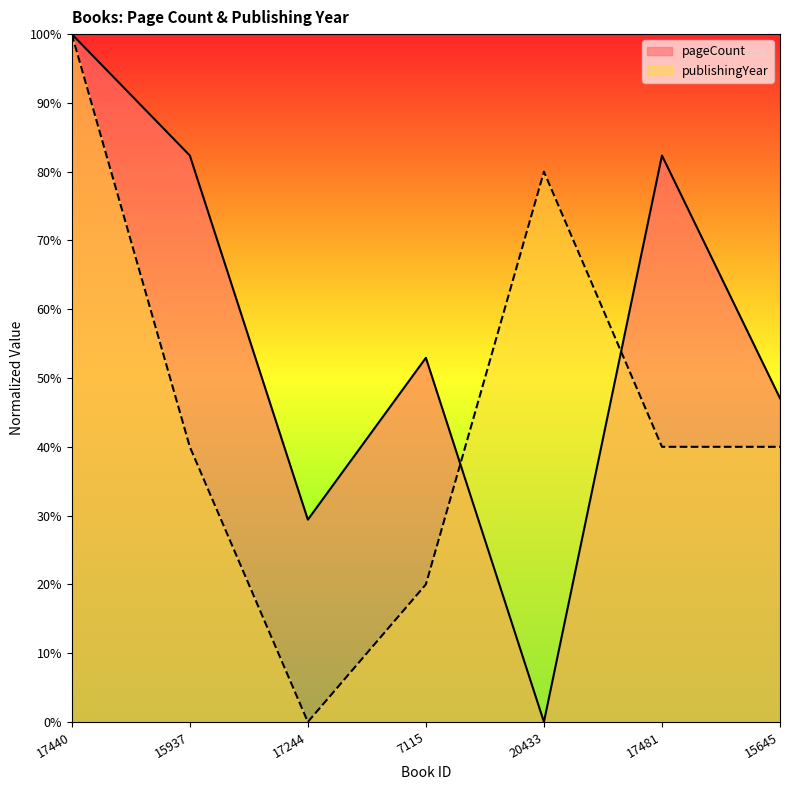

Which series has the largest range (max minus min)?

pageCount